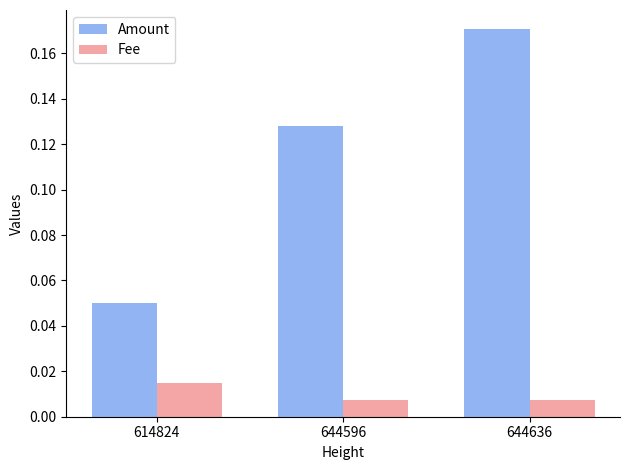

Rank the series by their maximum value, from lowest to highest.

Fee, Amount